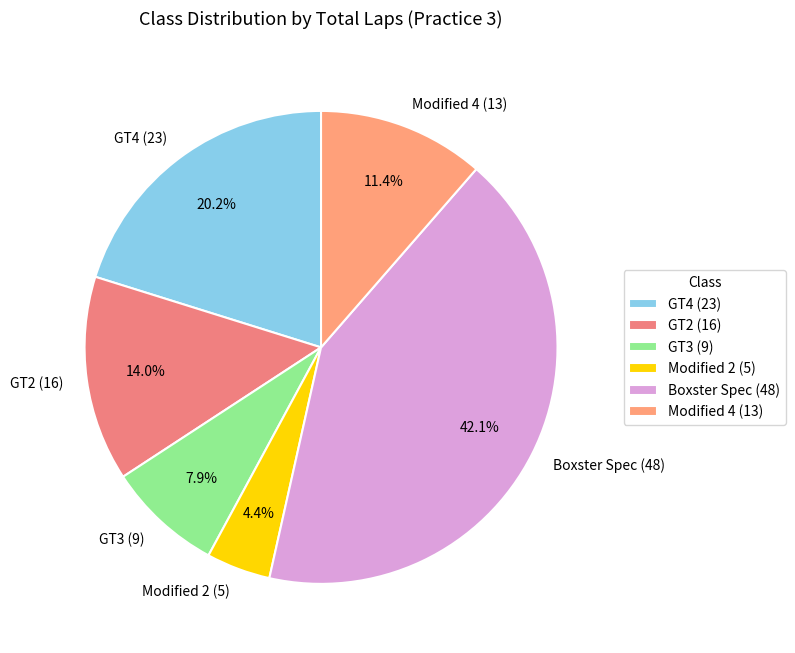

To the nearest percent, what portion does GT3 represent?

8%